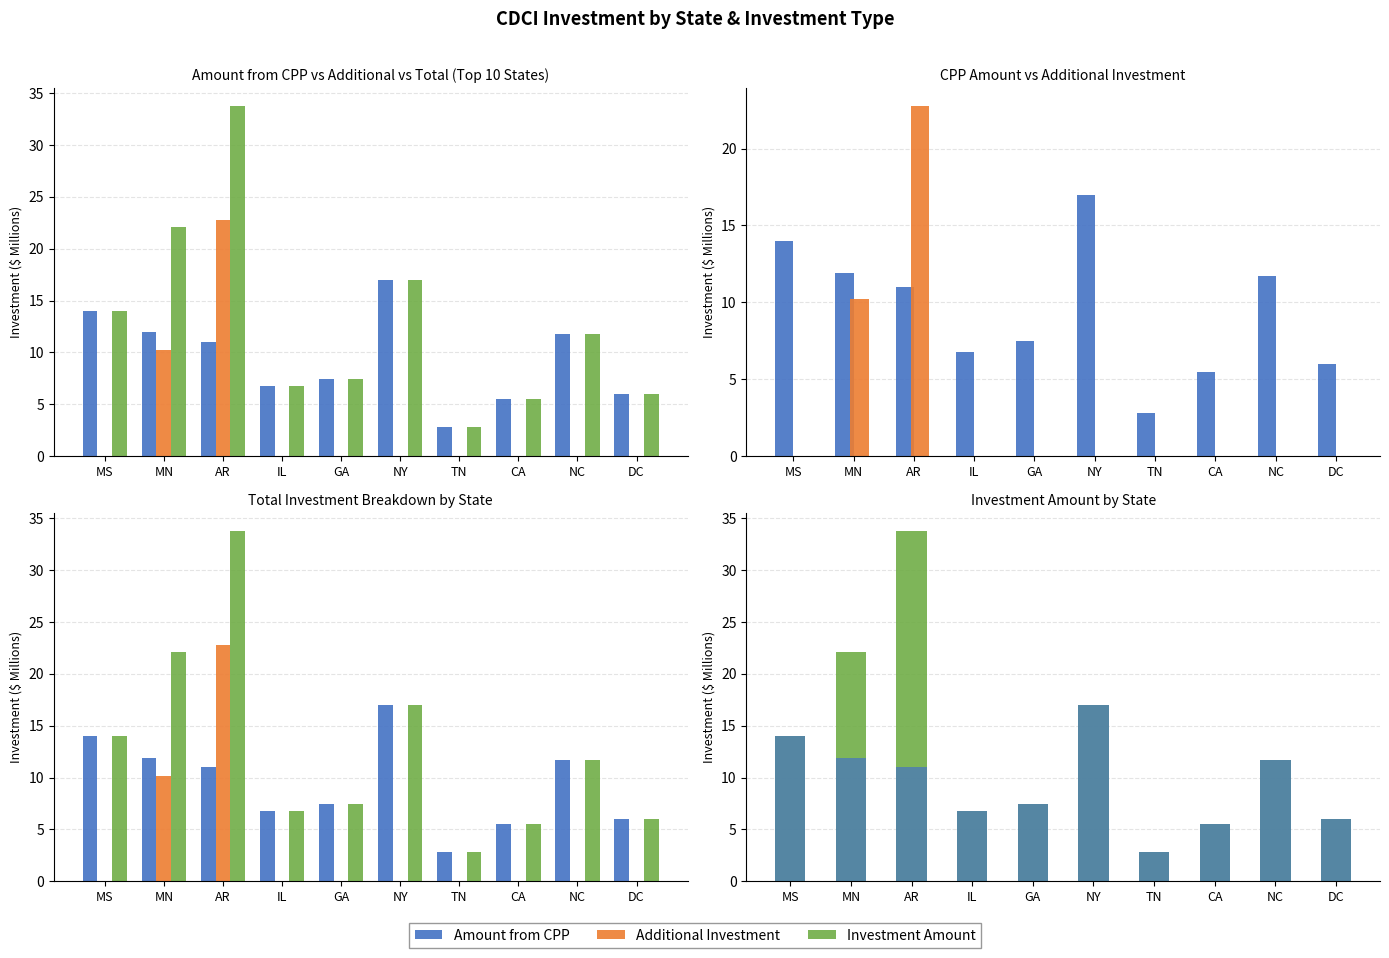

Which has a higher value, NY or CA?

NY